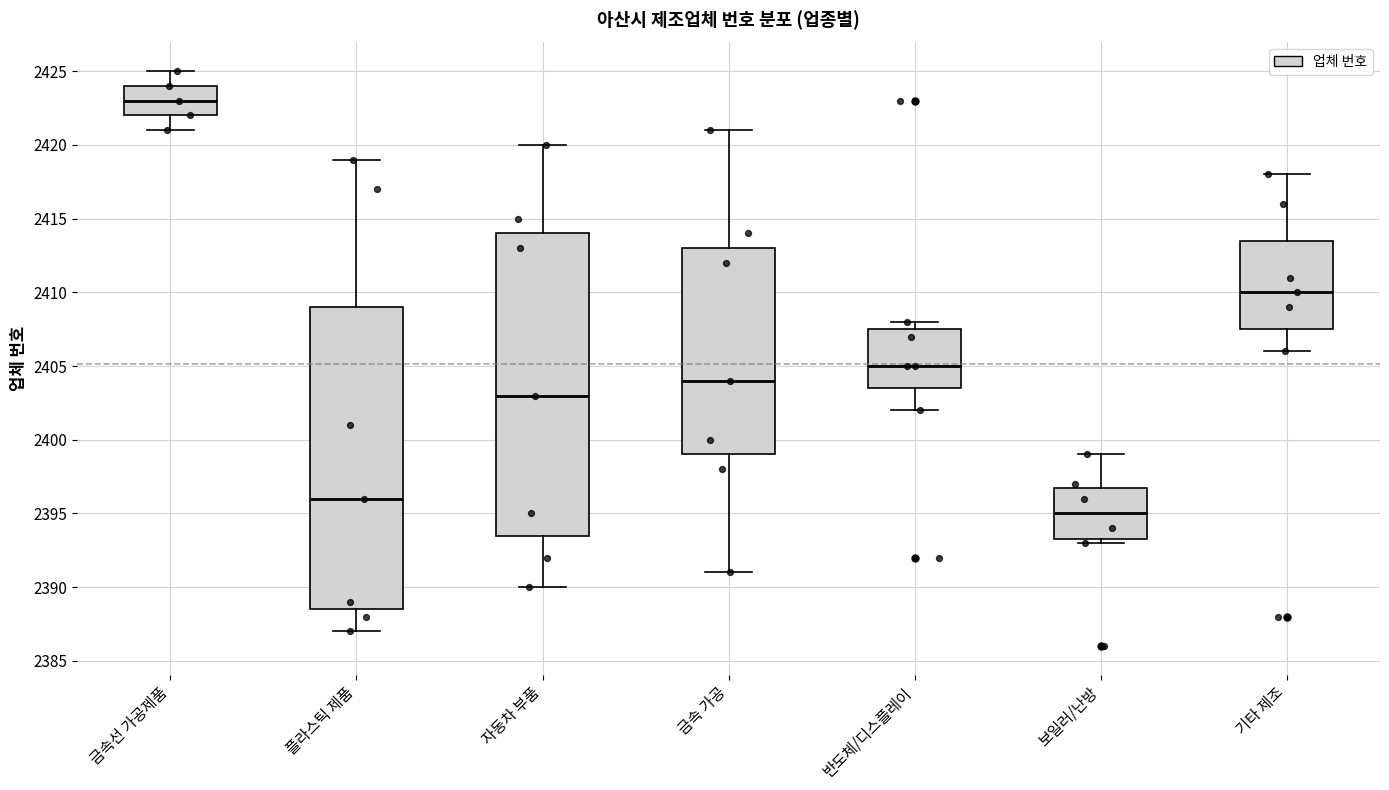

Which box's median line is the lowest?

보일러/난방